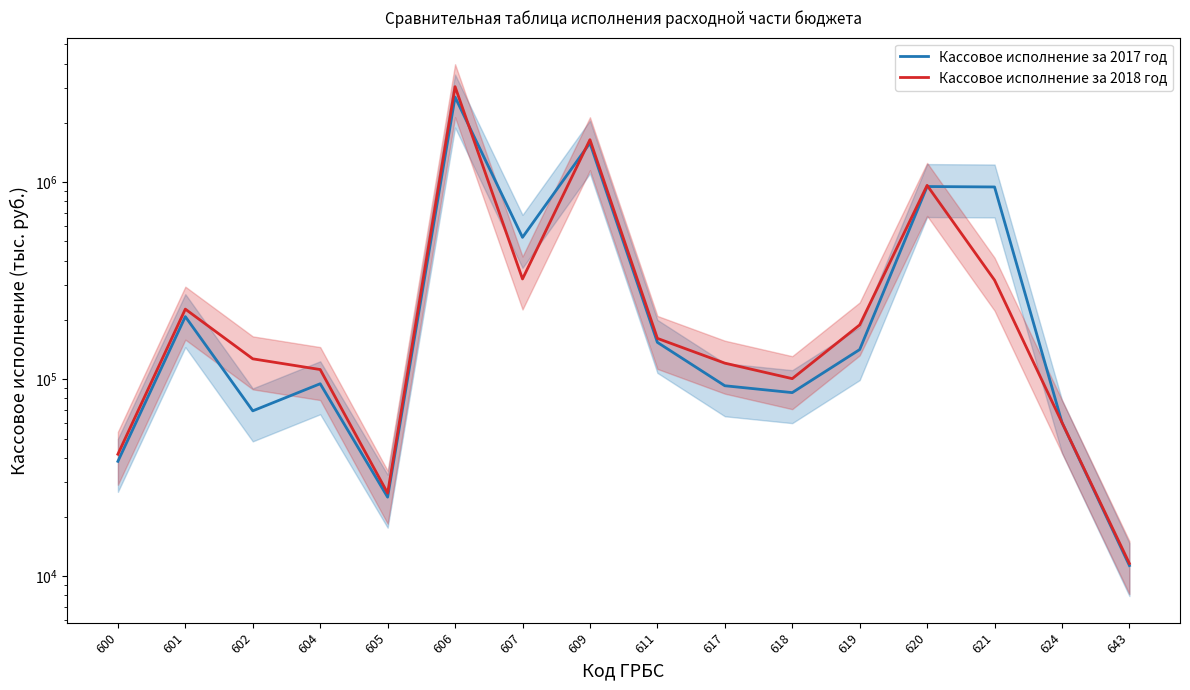

How many intersections are there between Кассовое исполнение за 2017 год and Кассовое исполнение за 2018 год?

4